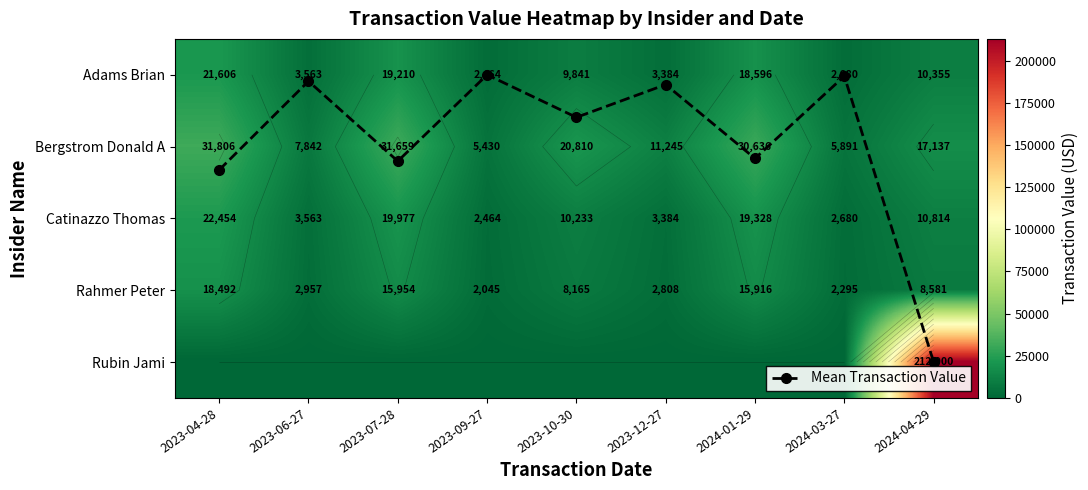

Which category has the highest value across all series?

2024-04-29